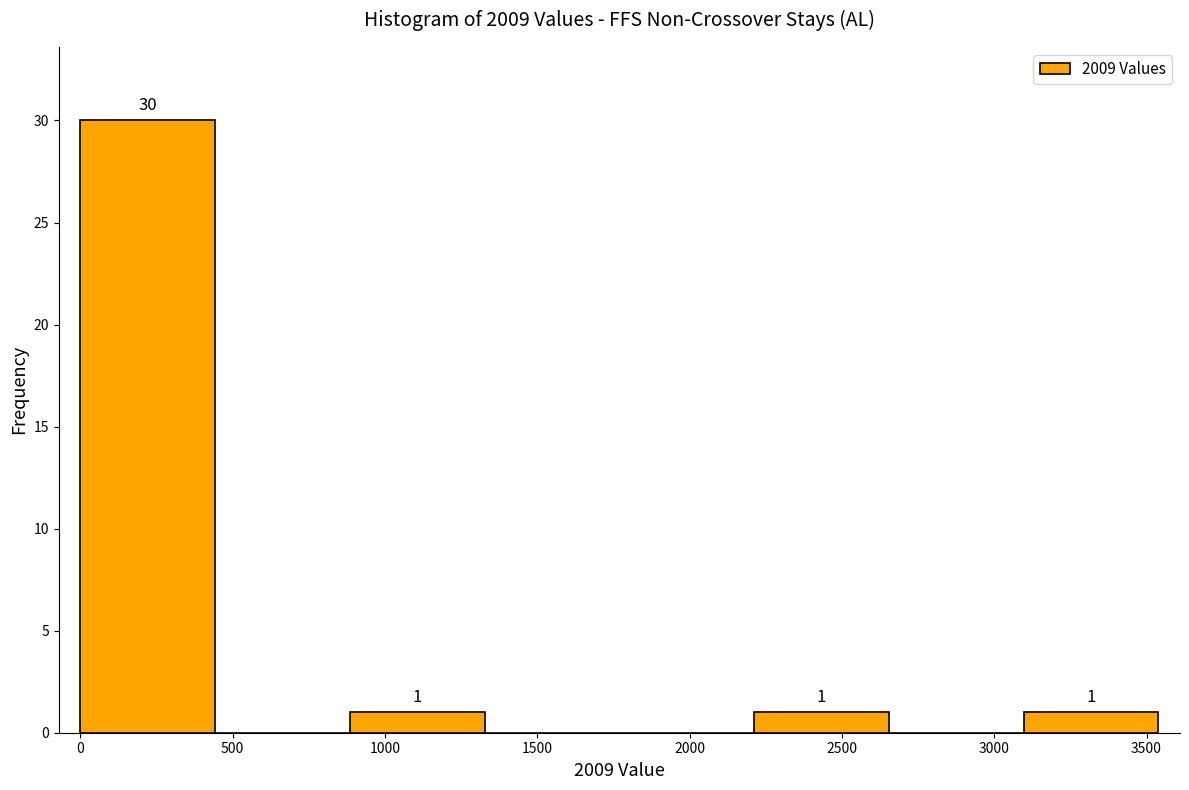

Over which range of the x-axis is the bar tallest?

0 to 450